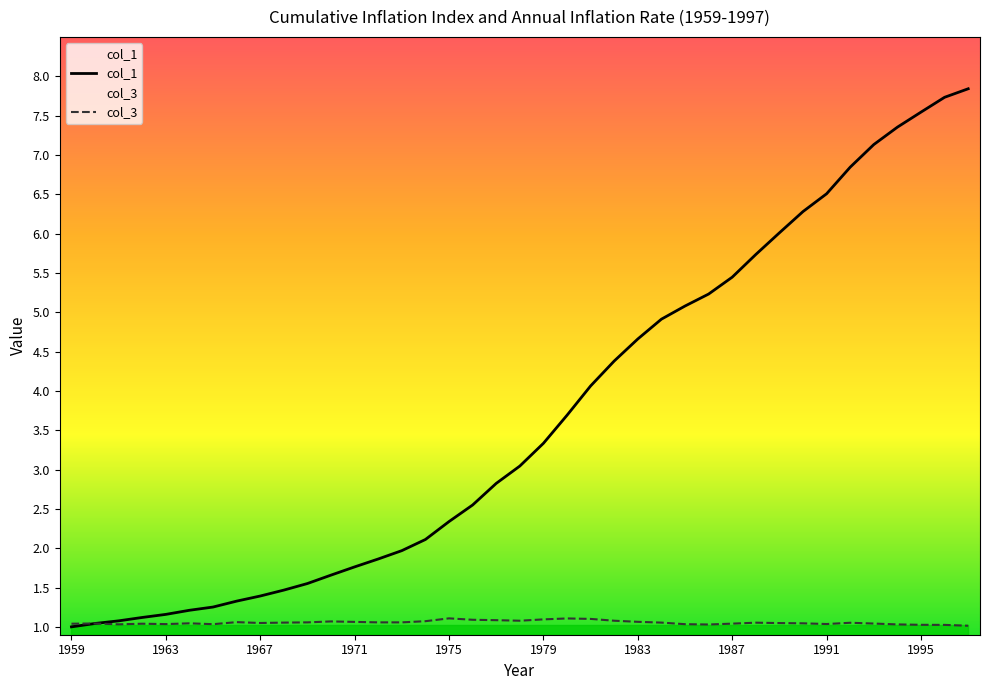

The value of col_1 at 1960 is 1.5. True or false?

False